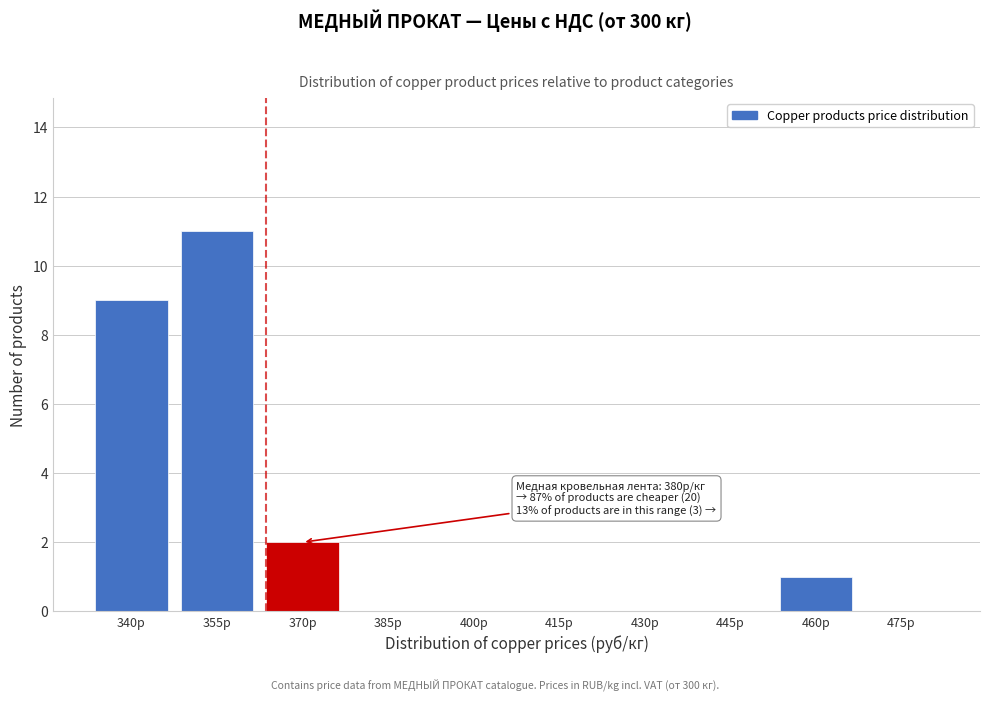

Reading left to right, list all the values displayed in this chart.

340р=9	355р=11	370р=2	385р=0	400р=0	415р=0	430р=0	445р=0	460р=1	475р=0